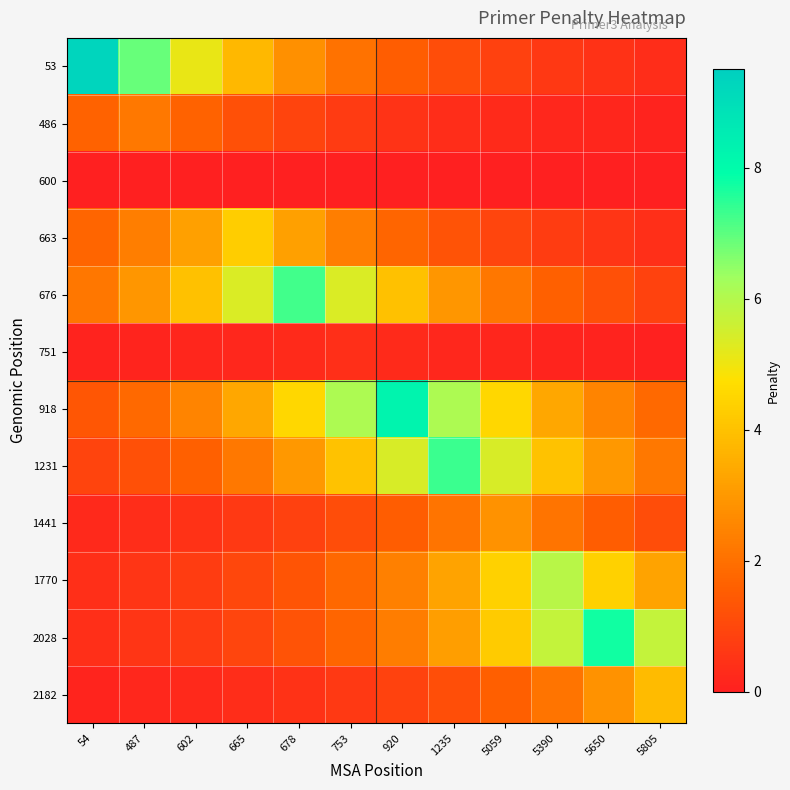

Rank the series by their maximum value, from highest to lowest.

53, 918, 2028, 1231, 676, 1770, 663, 2182, 1441, 486, 751, 600